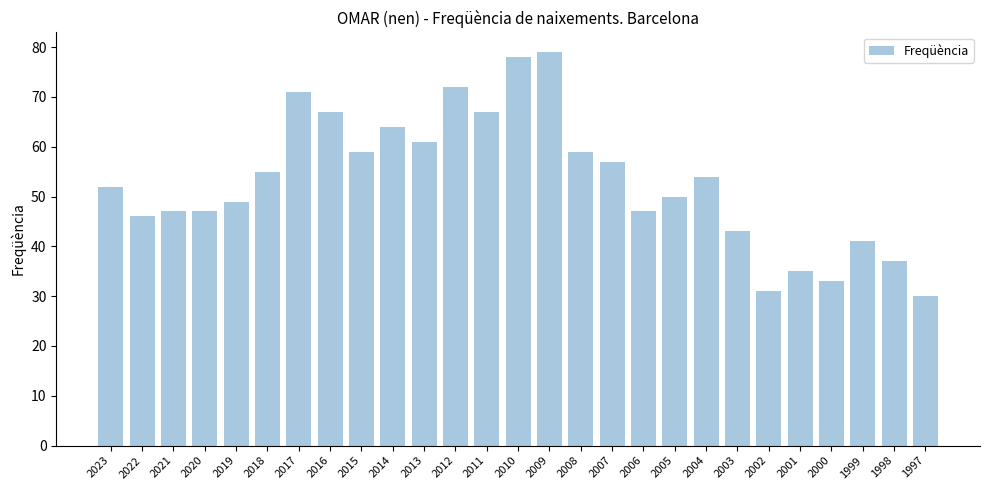

Between 2010 and 2017, which is larger?

2010